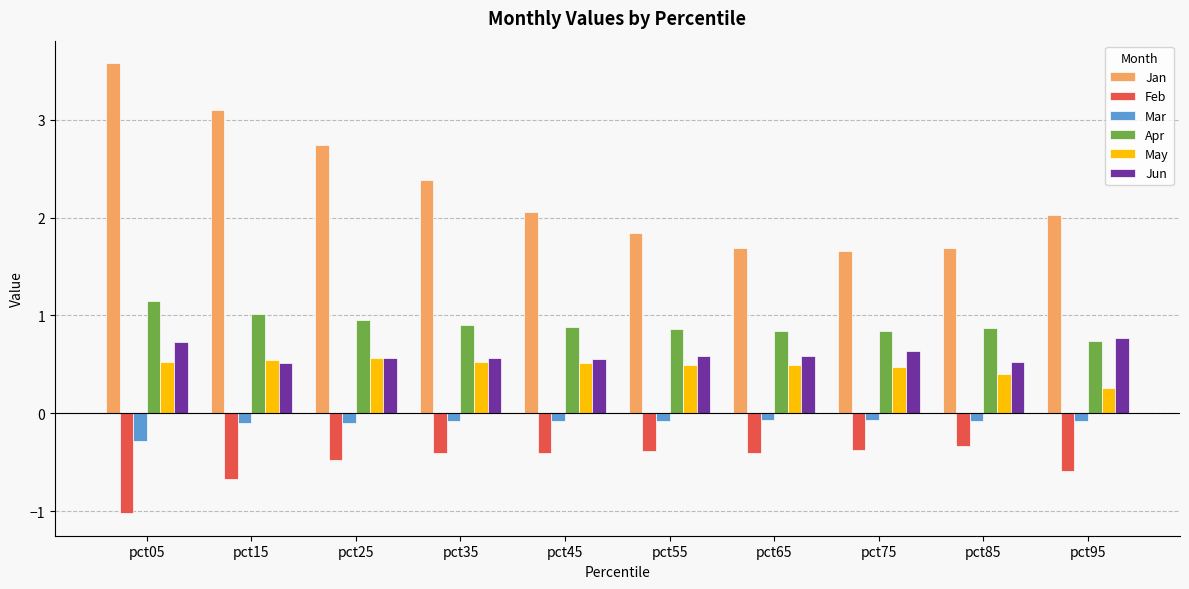

Which series has the widest spread of values?

Jan